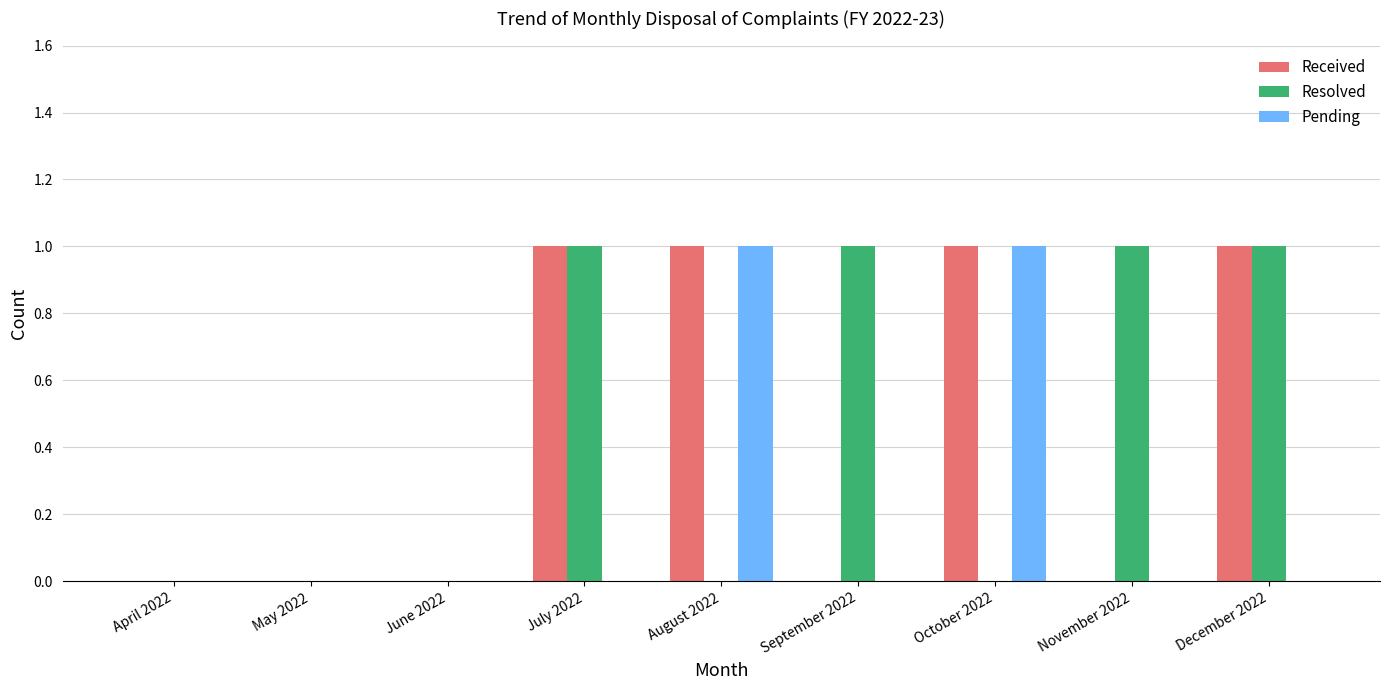

The value of Received at June 2022 is 0. True or false?

True